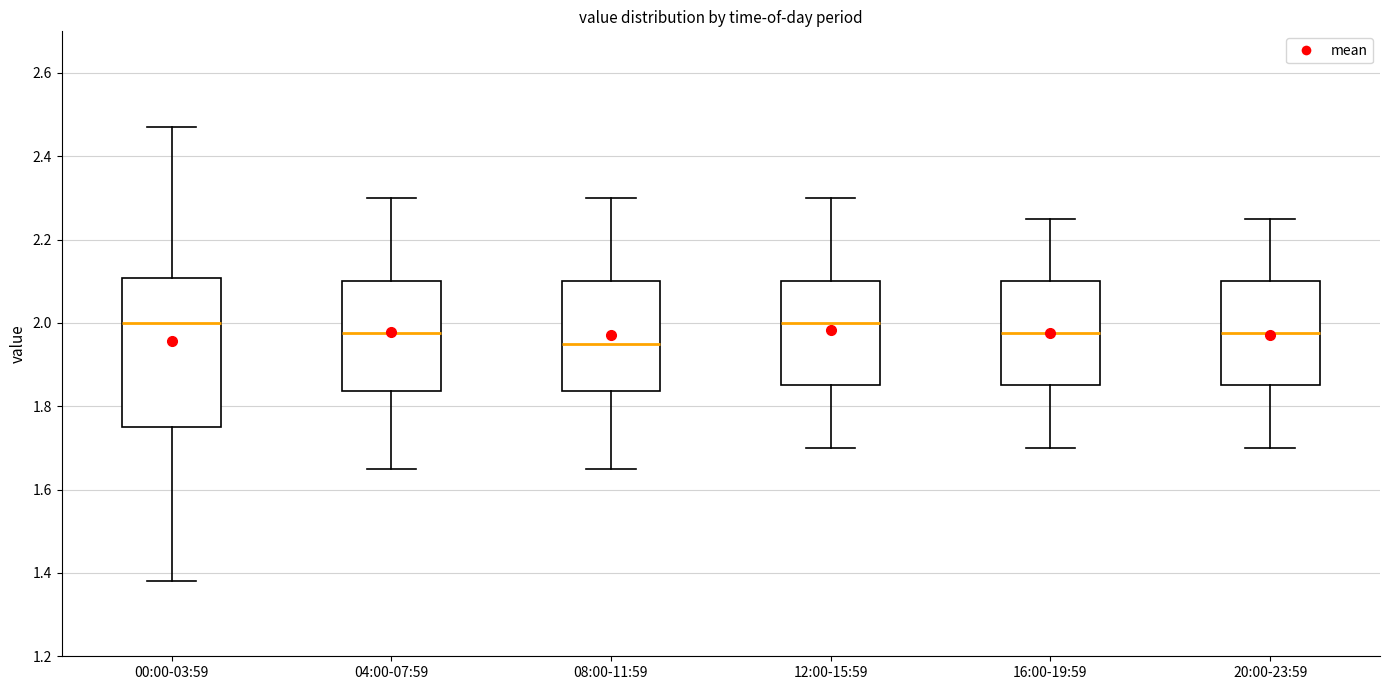

Where is the upper edge of the box for 00:00-03:59 on the y-axis? The values are not printed on the chart, so give them approximately, as read against the axis.

2.10